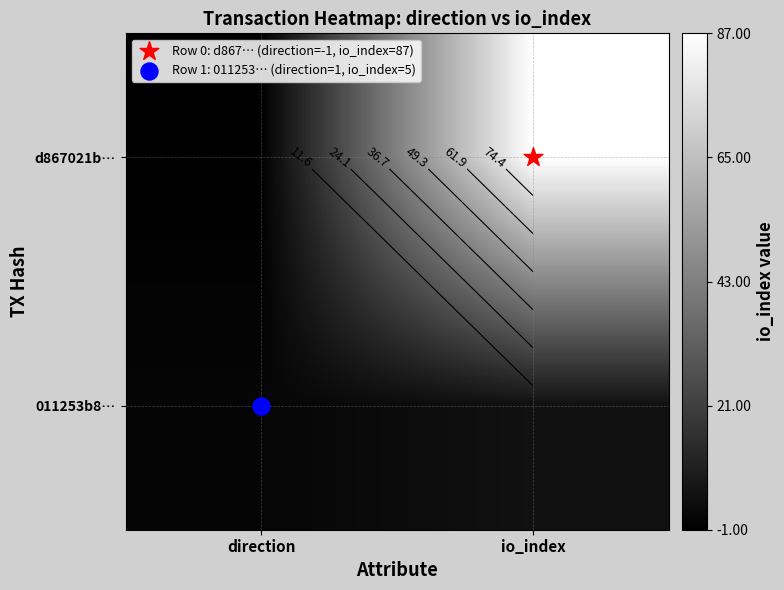

How many 011253b8… values are between 1 and 5?

2